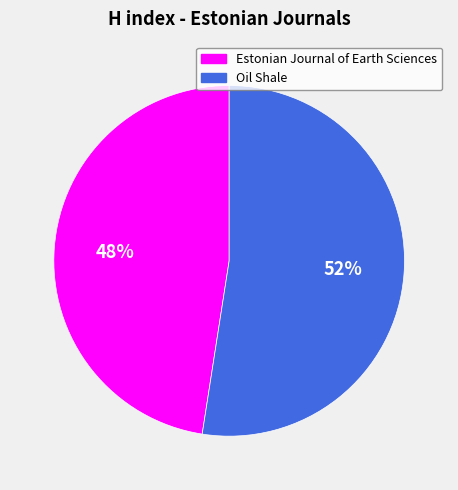

What percentage is the Estonian Journal of Earth Sciences slice, to the nearest percent?

48%